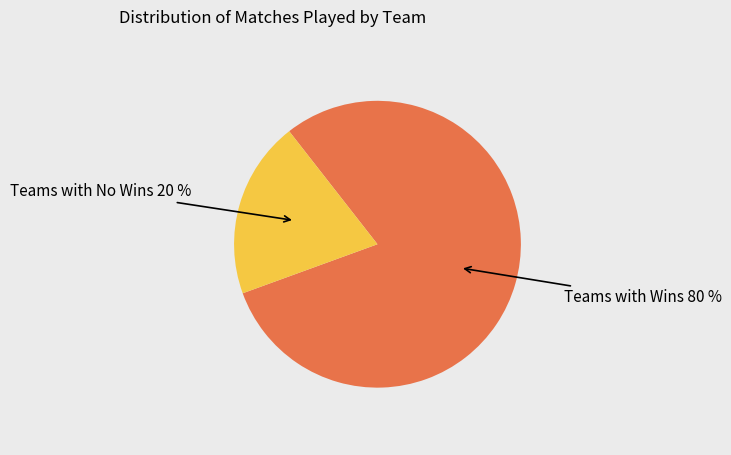

The Teams with Wins slice represents 80% of the pie. True or false?

True